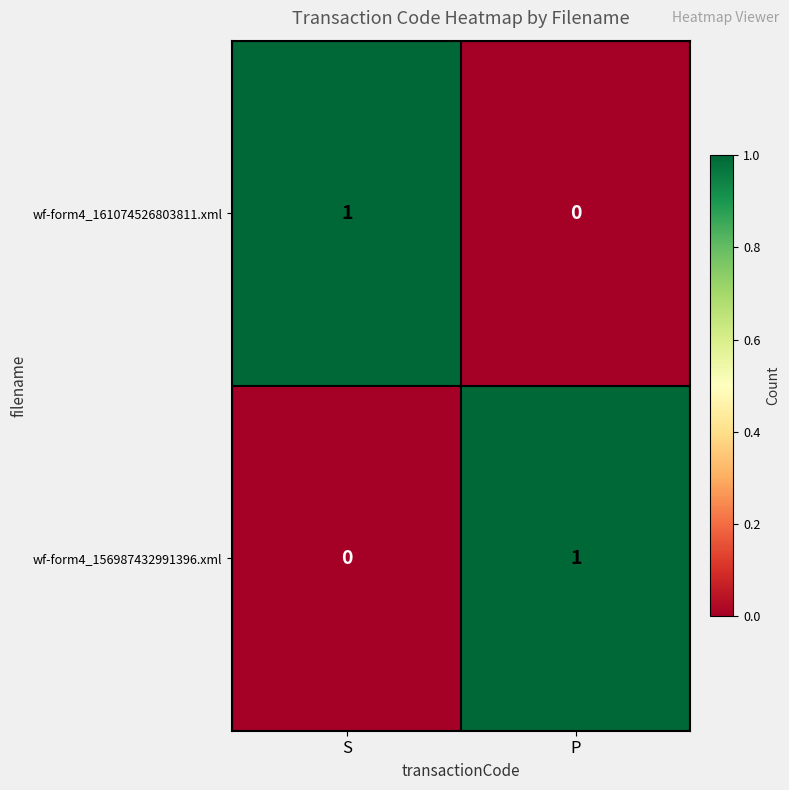

The wf-form4_156987432991396.xml series shows -1 at S. True or false?

False